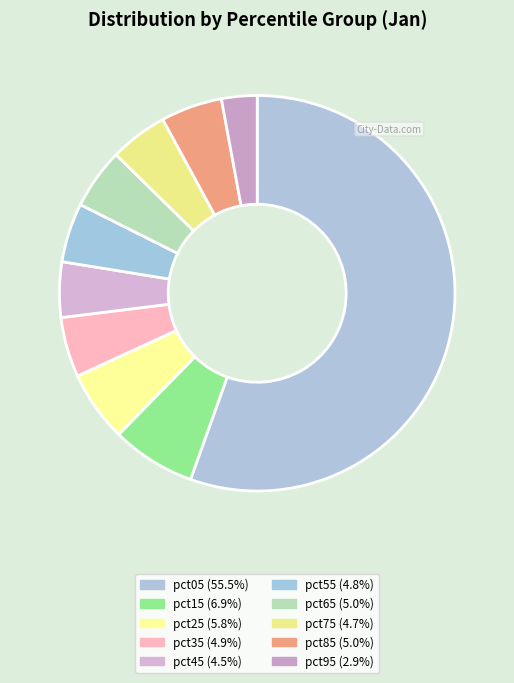

Rank the categories by value from lowest to highest.

pct95, pct45, pct75, pct55, pct35, pct65, pct85, pct25, pct15, pct05